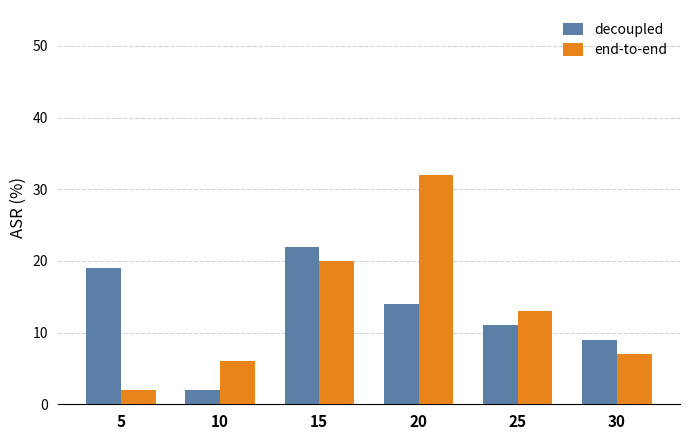

What is the maximum value shown in the chart?

32